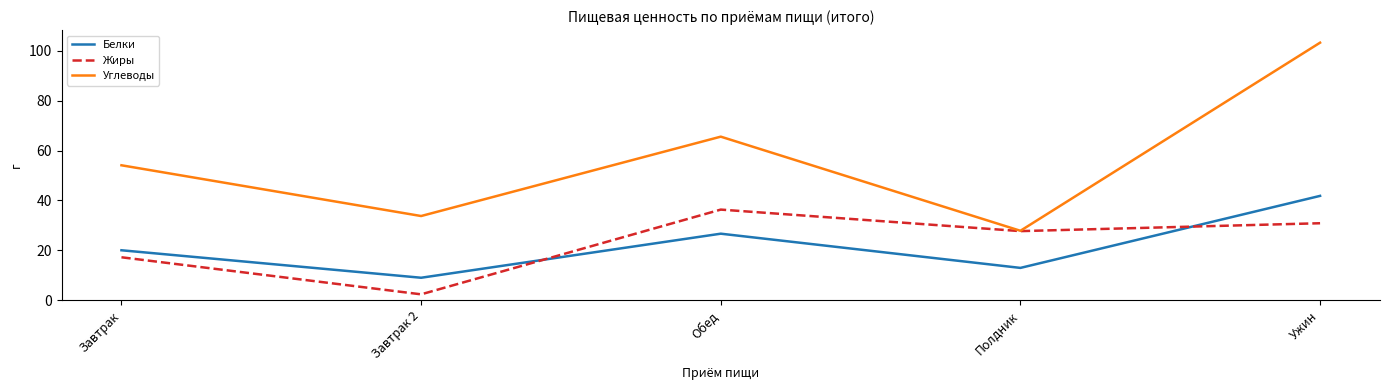

True or false: Белки and Углеводы cross at least once.

False